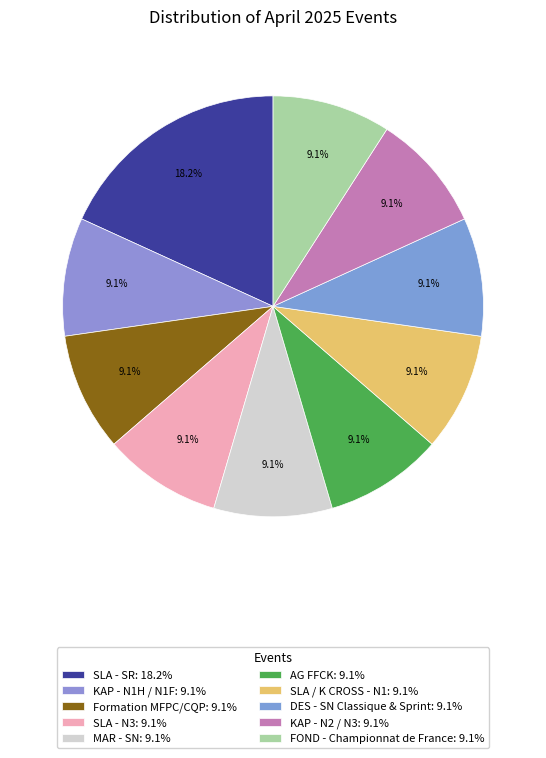

Count the number of slices in the pie.

10